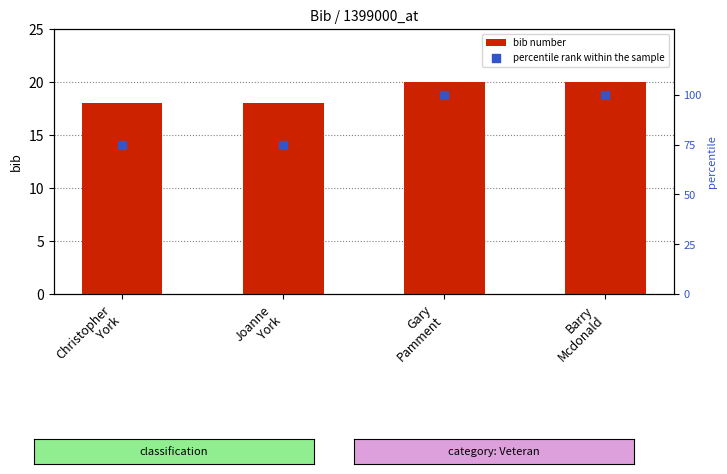

What are all the series names shown in the legend?

bib number, percentile rank within the sample